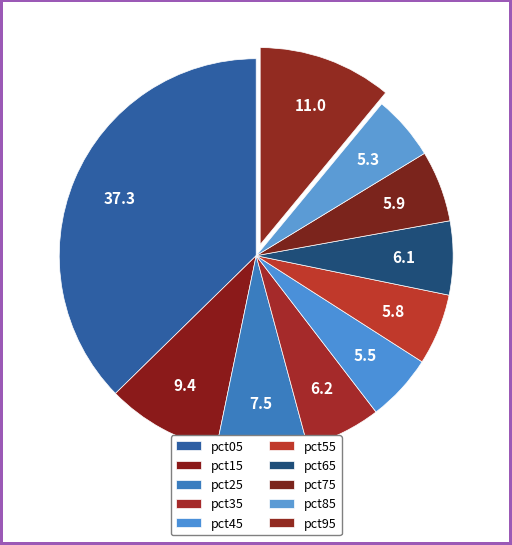

Which slice is the largest?

pct05